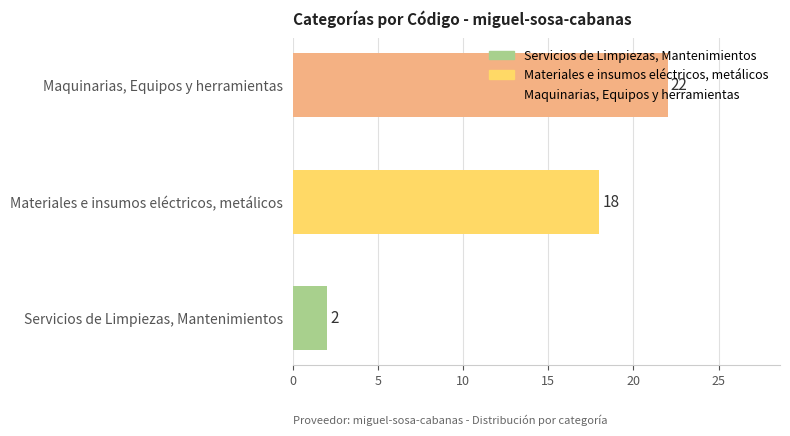

The chart shows a value of 2 at Servicios de Limpiezas, Mantenimientos. True or false?

True